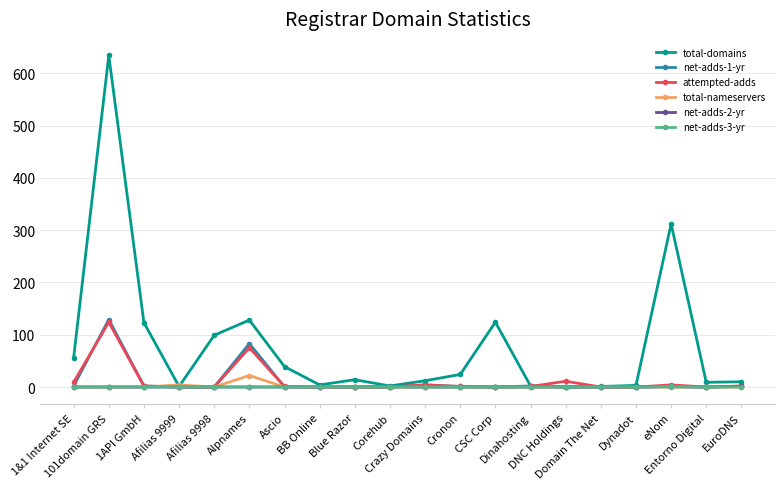

Which series has the largest range (max minus min)?

total-domains